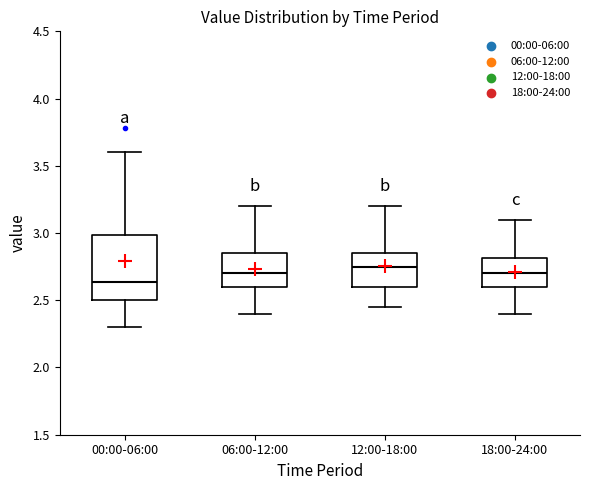

Reading left to right, transcribe this box plot: for each box, give where its median line is, the range the box spans, and where its two whiskers end, as read against the y-axis. The values are not printed on the chart, so give them approximately, as read against the axis.

00:00-06:00: median 2.65, box 2.50 to 3.00, whiskers 2.30 to 3.60
06:00-12:00: median 2.70, box 2.60 to 2.85, whiskers 2.40 to 3.20
12:00-18:00: median 2.75, box 2.60 to 2.85, whiskers 2.45 to 3.20
18:00-24:00: median 2.70, box 2.60 to 2.80, whiskers 2.40 to 3.10